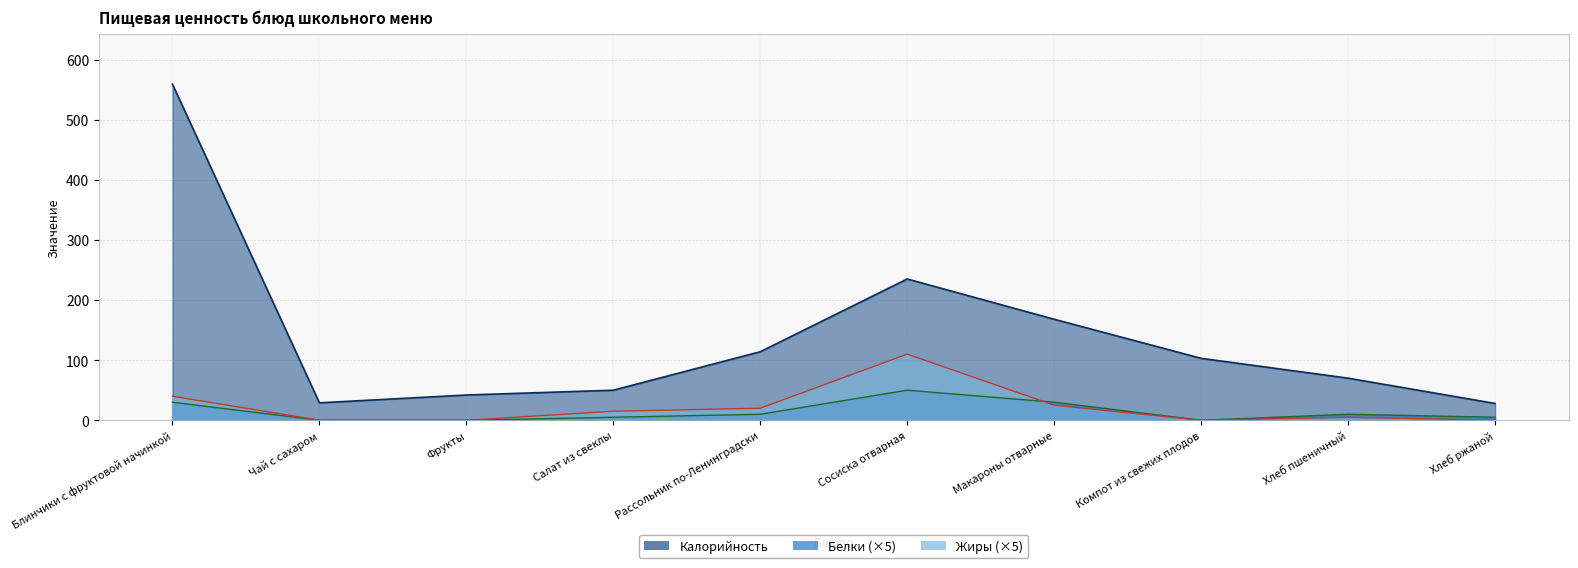

Where is the first local maximum for Белки?

Сосиска отварная